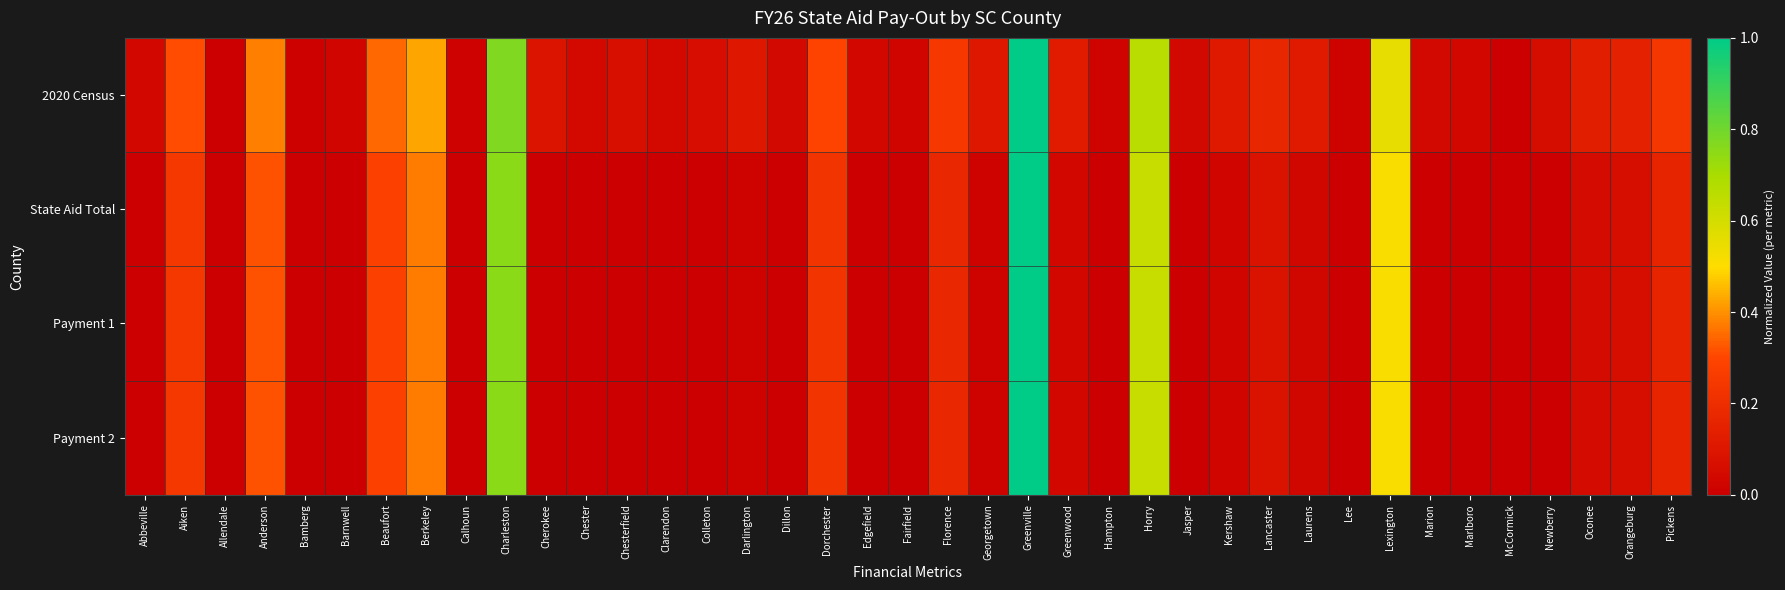

Which category has the highest value across all series?

Greenville